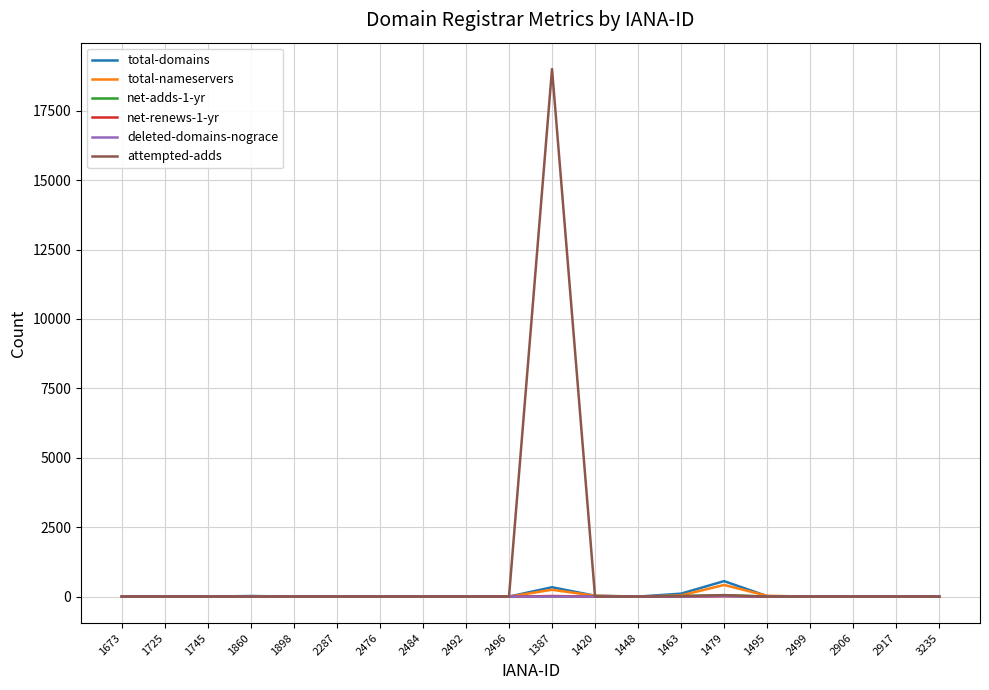

True or false: net-renews-1-yr has a value of 0 at 1448.

True